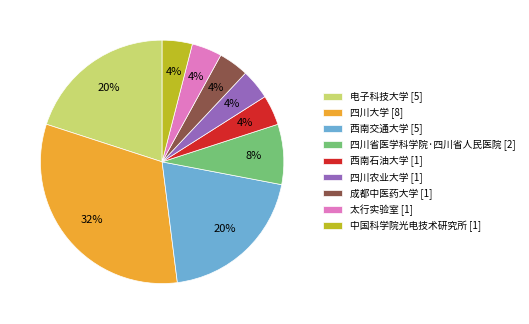

To the nearest percent, what is the combined percentage of 电子科技大学 and 西南石油大学?

24%